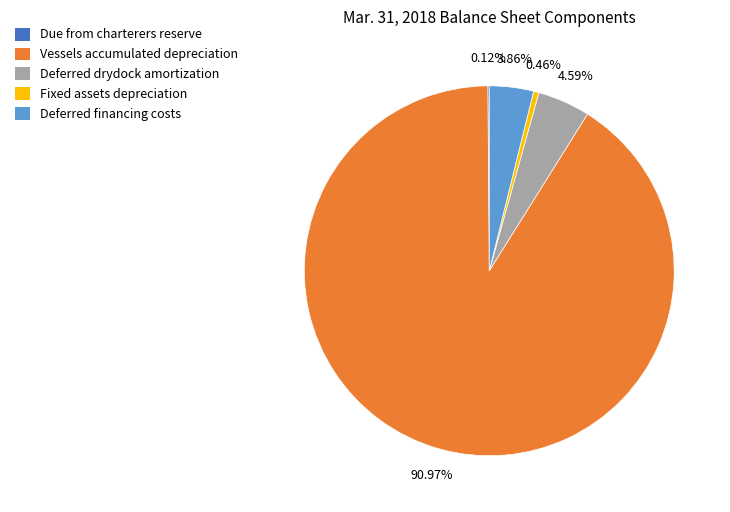

Which category has the biggest portion of the pie?

Vessels accumulated depreciation